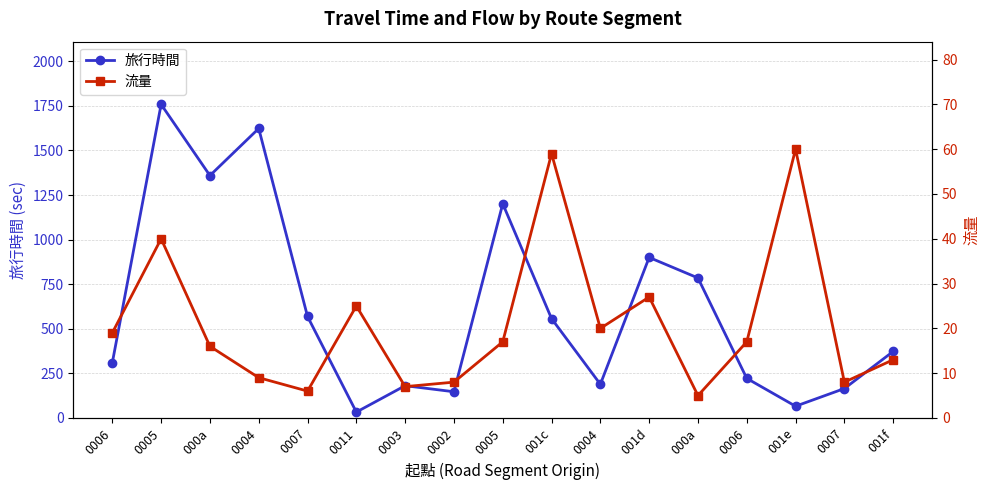

How many data points does each series have?

17